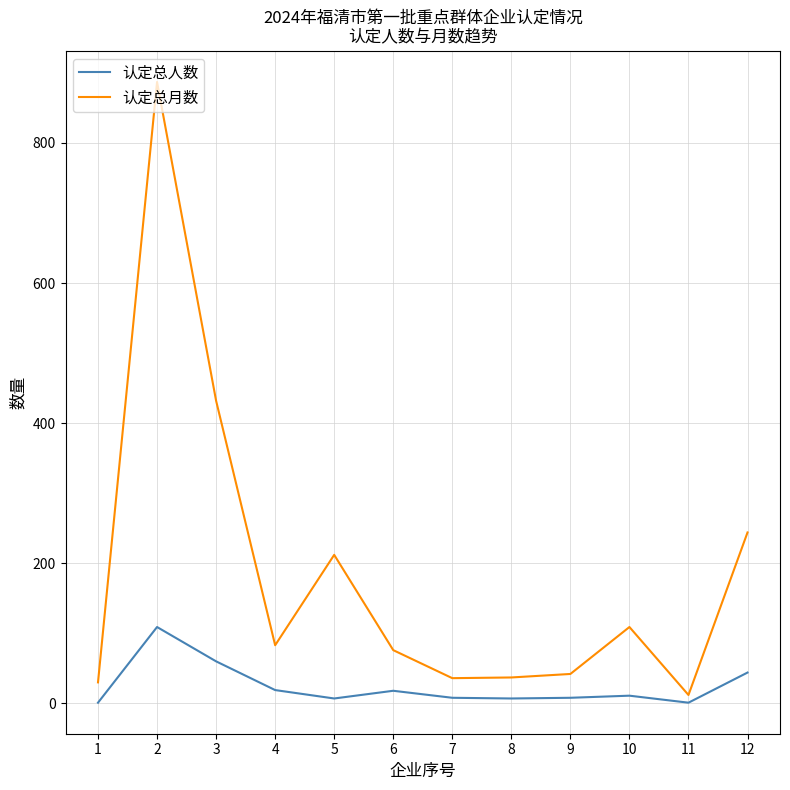

What are all the series names shown in the legend?

认定总人数, 认定总月数